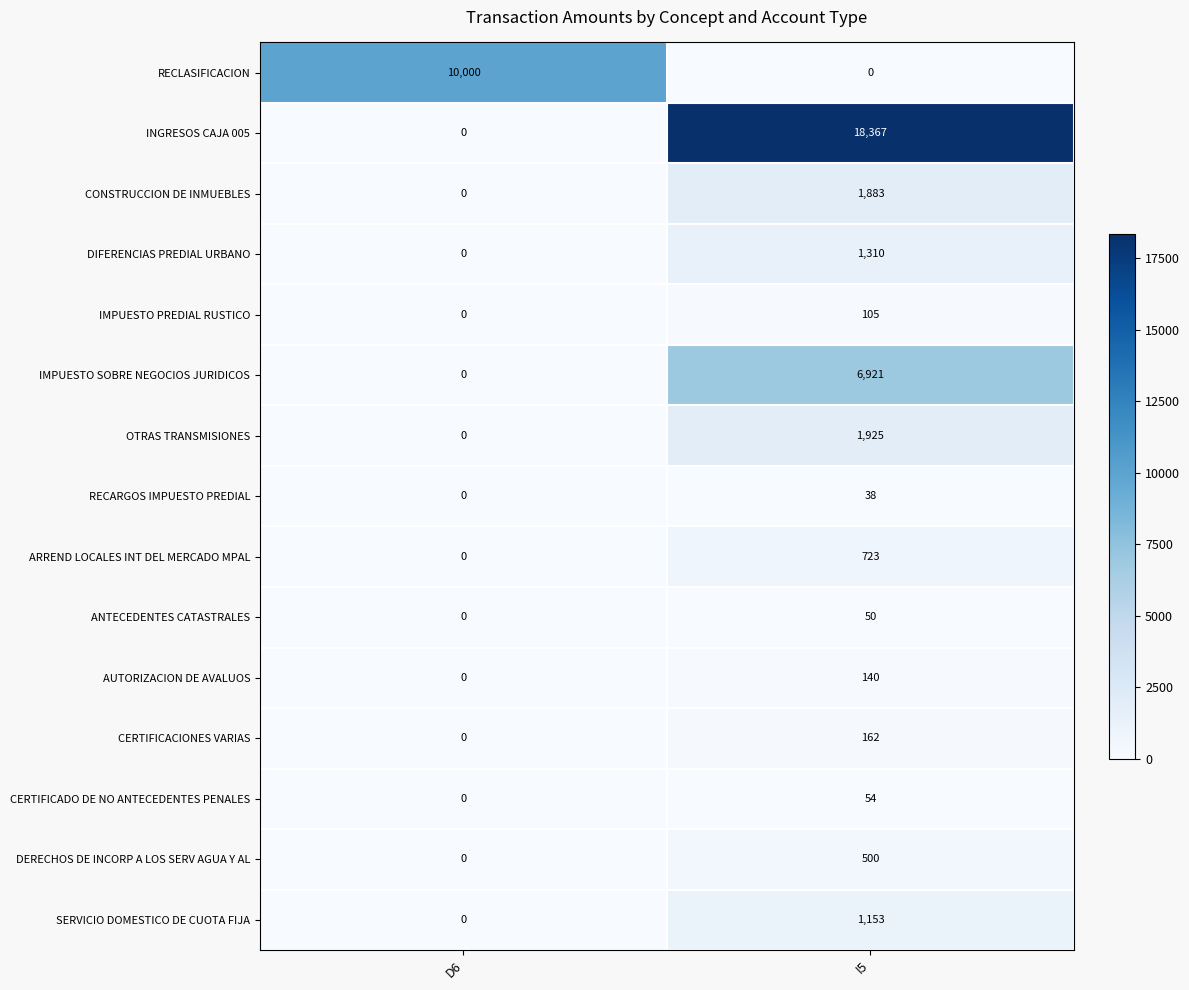

Reading left to right, extract all data points from this chart.

RECLASIFICACION: 10000	0
INGRESOS CAJA 005: 0	18367
CONSTRUCCION DE INMUEBLES: 0	1883
DIFERENCIAS PREDIAL URBANO: 0	1310
IMPUESTO PREDIAL RUSTICO: 0	105
IMPUESTO SOBRE NEGOCIOS JURIDICOS: 0	6921
OTRAS TRANSMISIONES: 0	1925
RECARGOS IMPUESTO PREDIAL: 0	38
ARREND LOCALES INT DEL MERCADO MPAL: 0	723
ANTECEDENTES CATASTRALES: 0	50
AUTORIZACION DE AVALUOS: 0	140
CERTIFICACIONES VARIAS: 0	162
CERTIFICADO DE NO ANTECEDENTES PENALES: 0	54
DERECHOS DE INCORP A LOS SERV AGUA Y AL: 0	500
SERVICIO DOMESTICO DE CUOTA FIJA: 0	1153